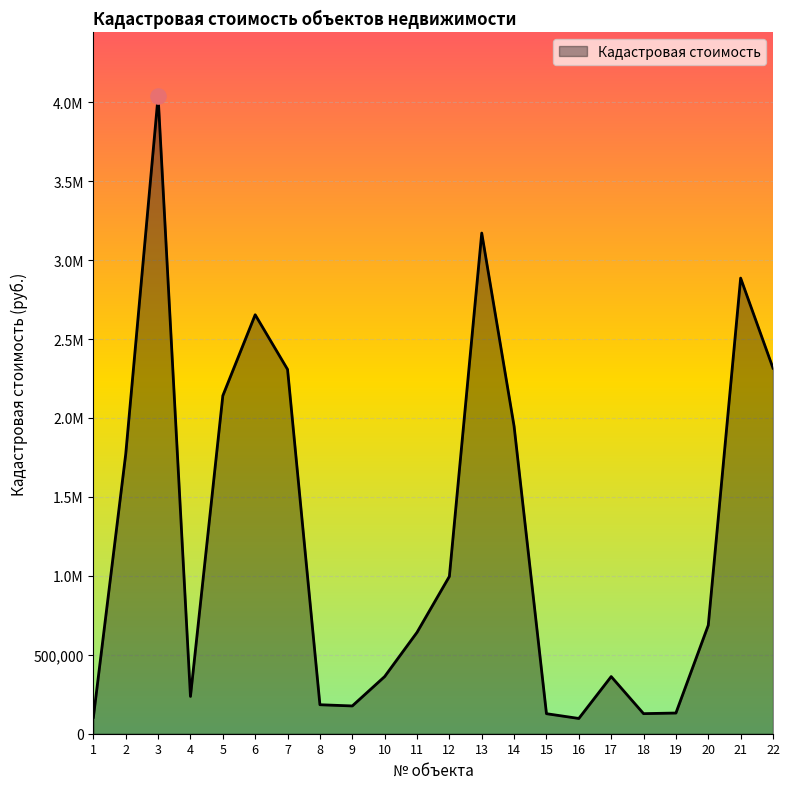

Does the chart have visible grid lines?

Yes